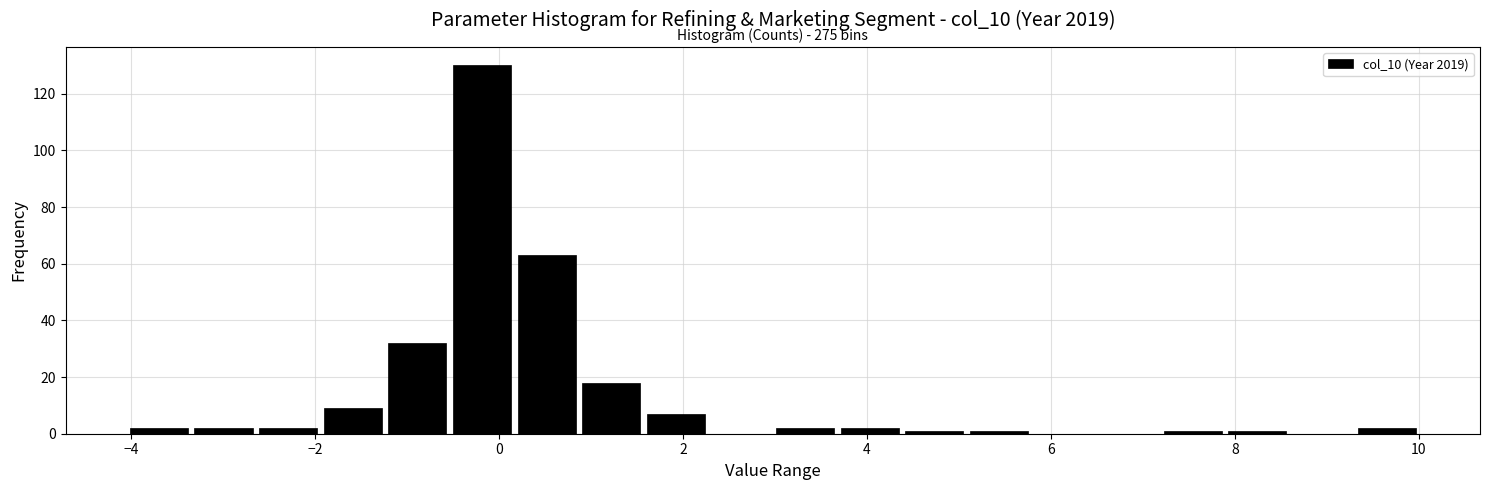

Read against the x-axis, roughly where is the centre of the tallest bar?

-0.2